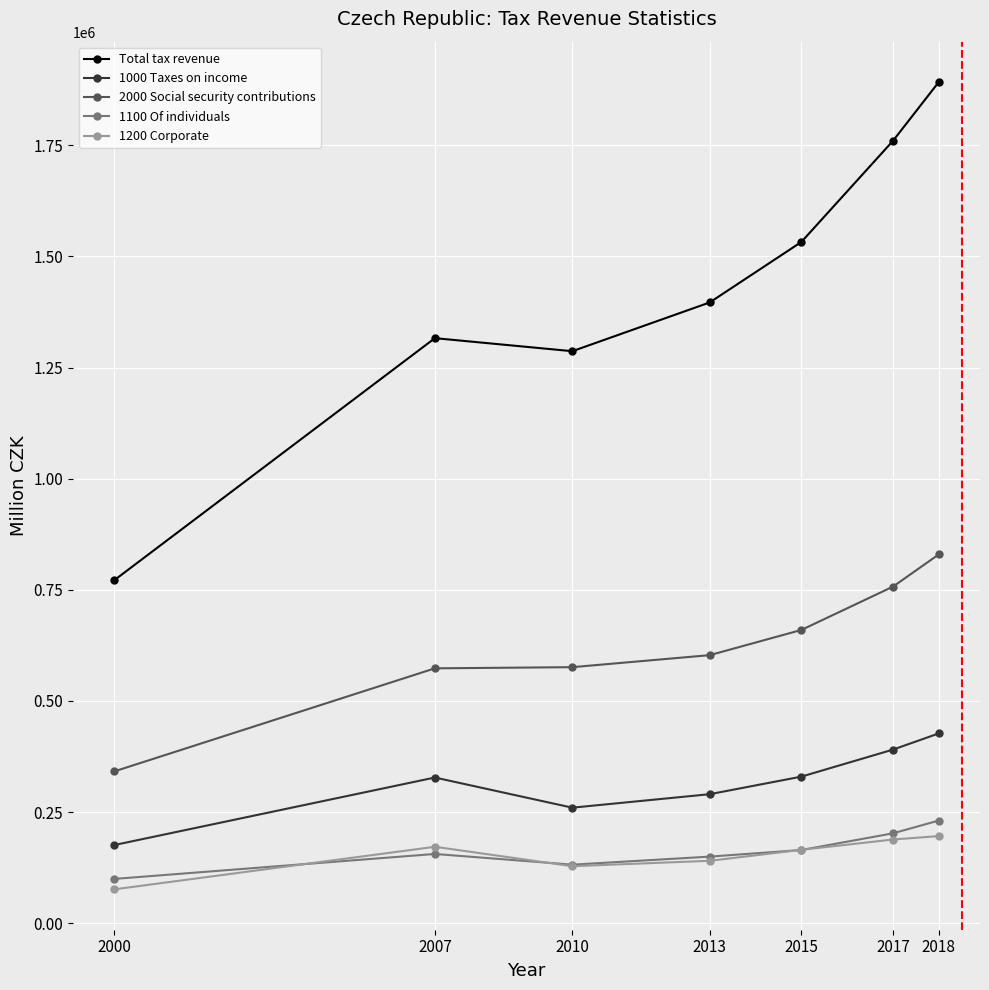

Rank the series at 2000 from highest to lowest value.

Total tax revenue, 2000 Social security contributions, 1000 Taxes on income, 1100 Of individuals, 1200 Corporate